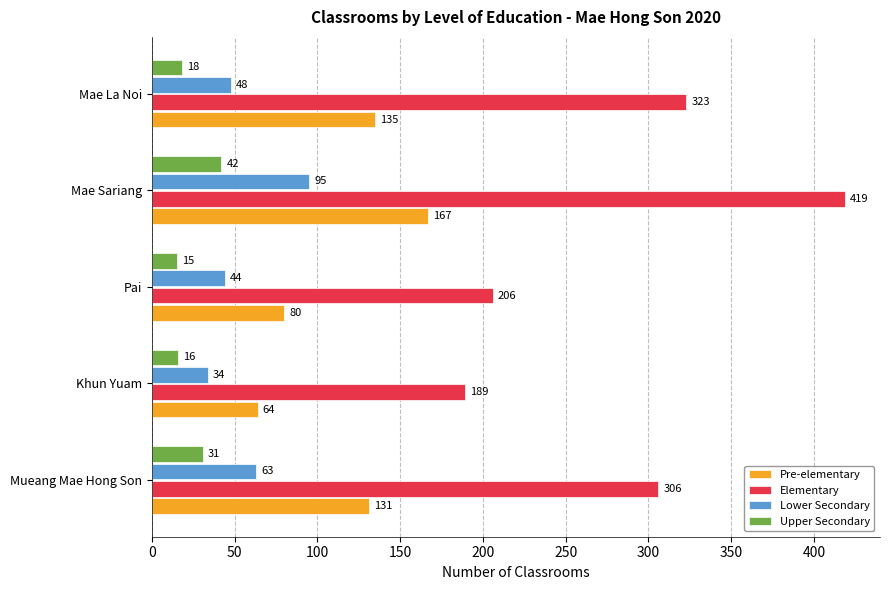

True or false: Elementary has a value of 125 at Khun Yuam.

False